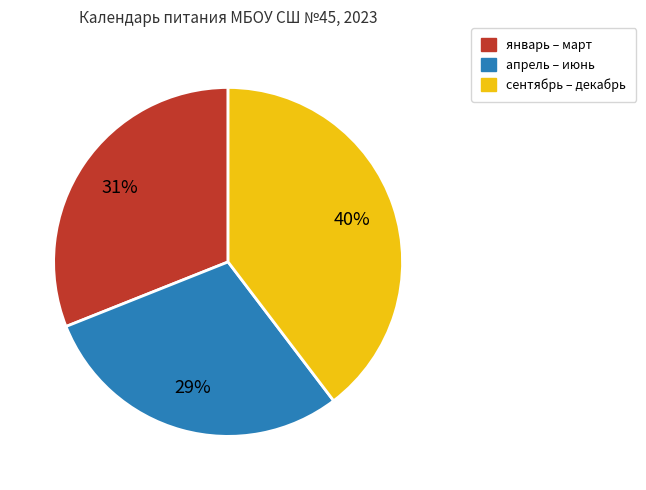

To the nearest percent, what is the combined percentage of январь – март and апрель – июнь?

60%